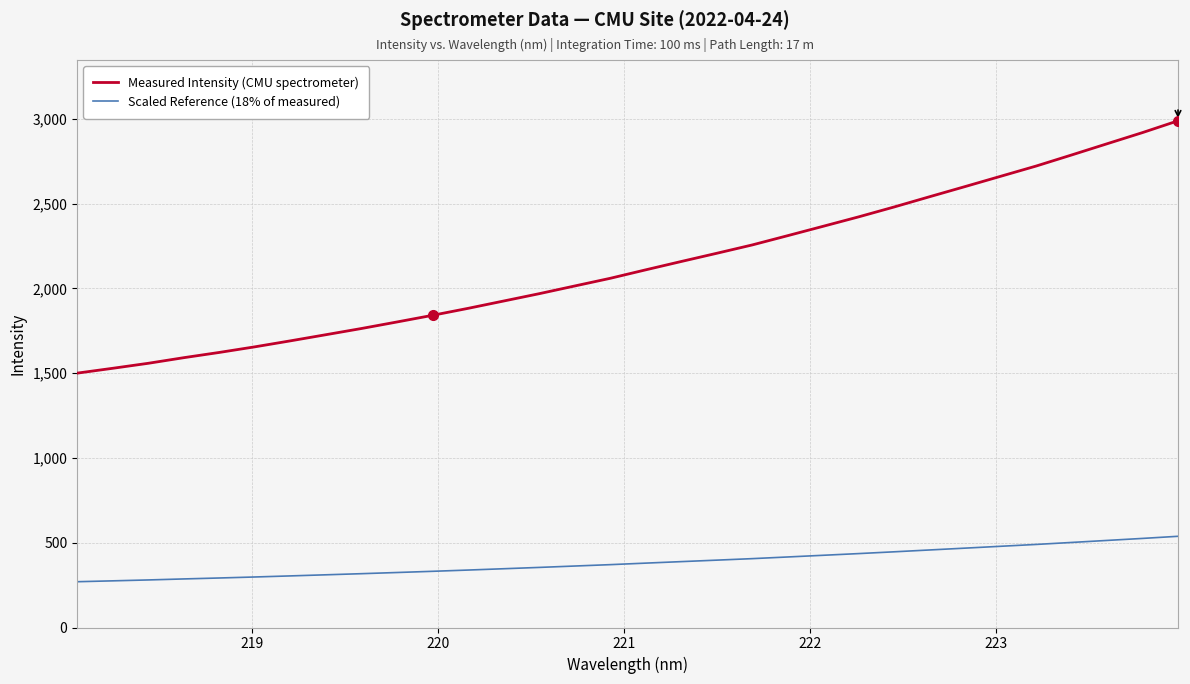

List the series in order of their overall mean, highest first.

Measured Intensity (CMU spectrometer), Scaled Reference (18% of measured)